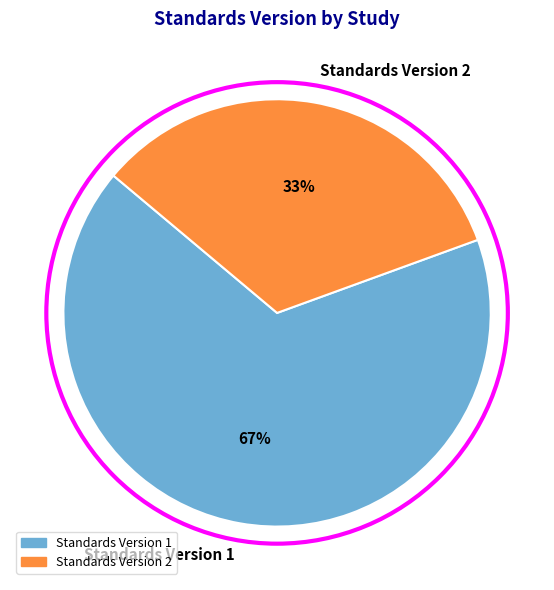

Approximately how many times larger is the value at Standards Version 2 compared to Standards Version 1?

0.5